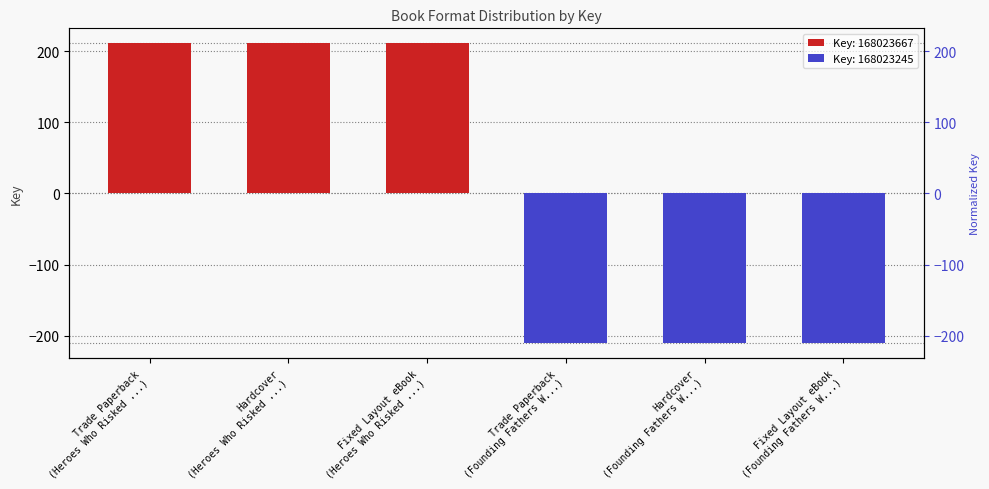

True or false: the data shows 322 at Hardcover (Heroes Who Risked ...).

False